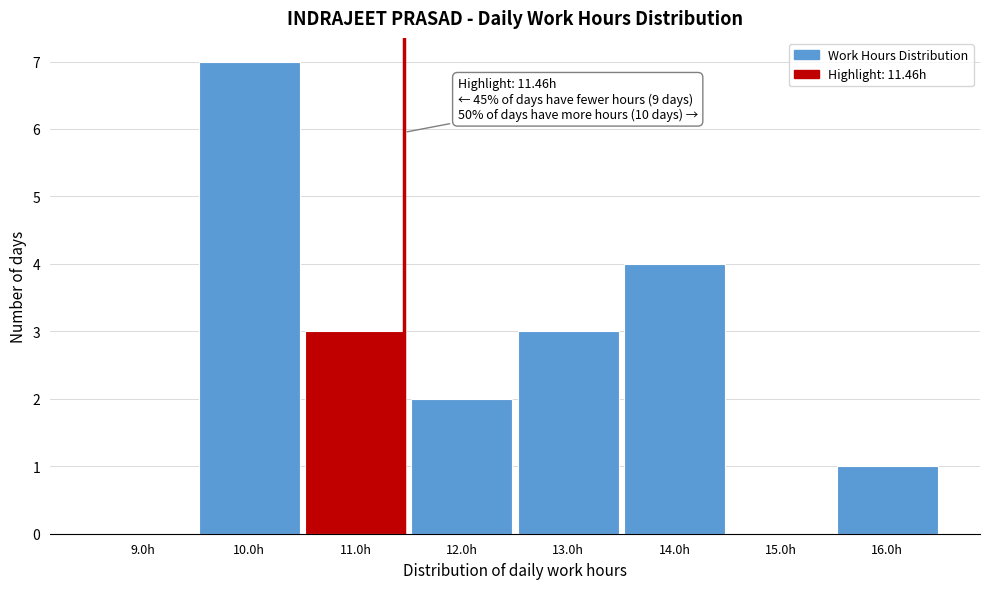

Which range on the x-axis has the tallest bar?

9.5 to 10.5